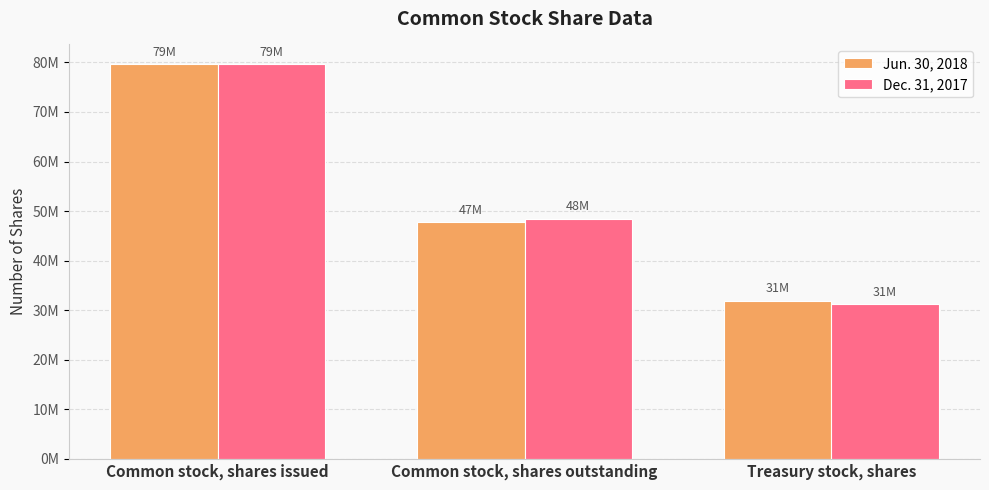

Does the chart contain stacked bars?

No